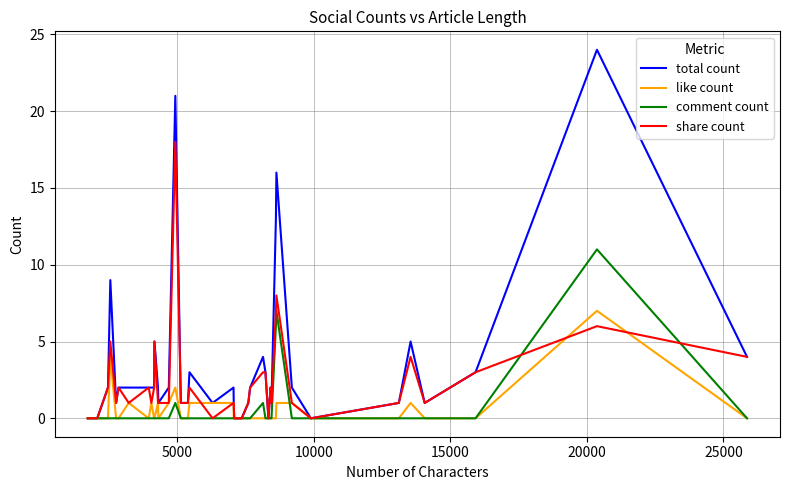

Which series has the largest range (max minus min)?

total count